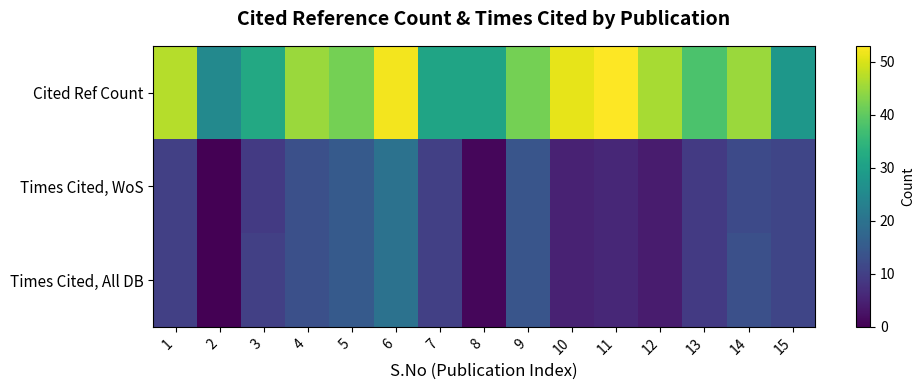

Which label corresponds to the largest value in the chart?

11